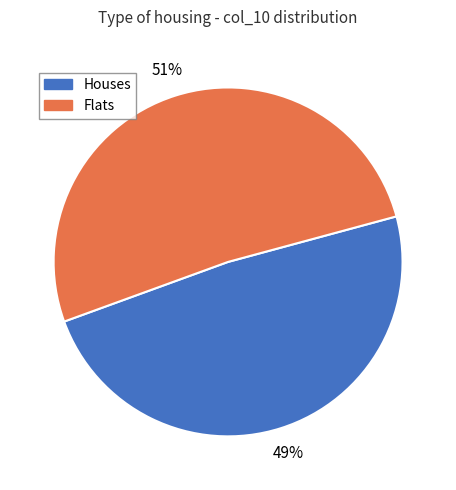

How many segments does this pie chart have?

2